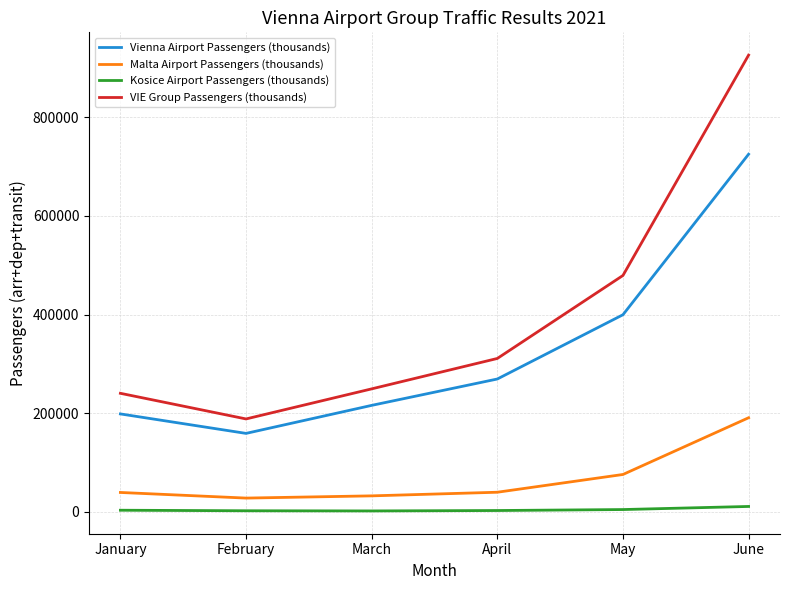

List the series in order of their peak value, highest first.

VIE Group Passengers (thousands), Vienna Airport Passengers (thousands), Malta Airport Passengers (thousands), Kosice Airport Passengers (thousands)